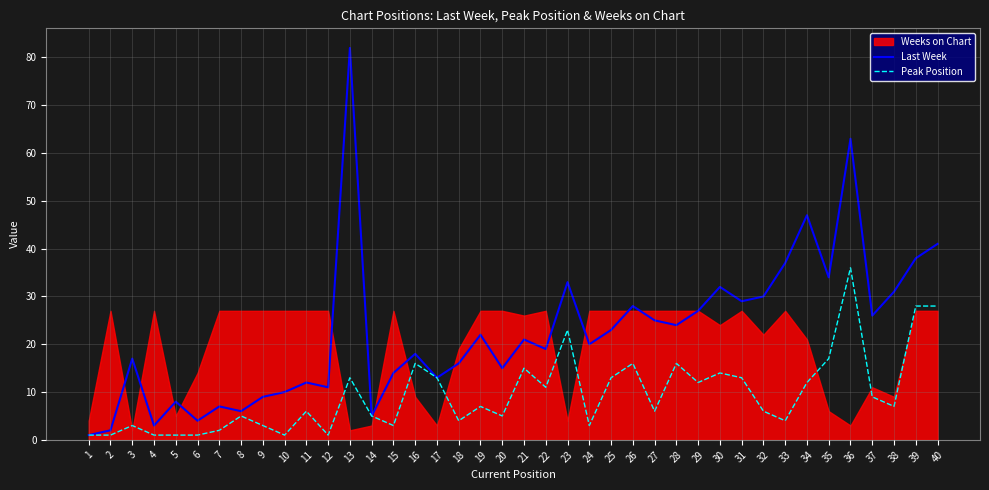

Which series has the largest total across all categories?

Last Week